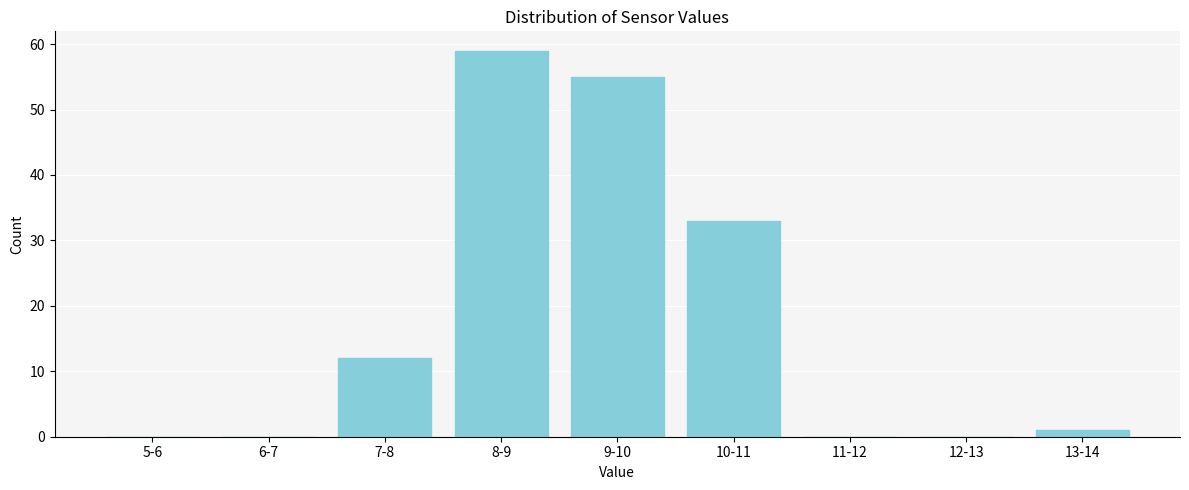

Reading left to right, list all the values displayed in this chart.

5-6=0	6-7=0	7-8=12	8-9=59	9-10=55	10-11=33	11-12=0	12-13=0	13-14=1